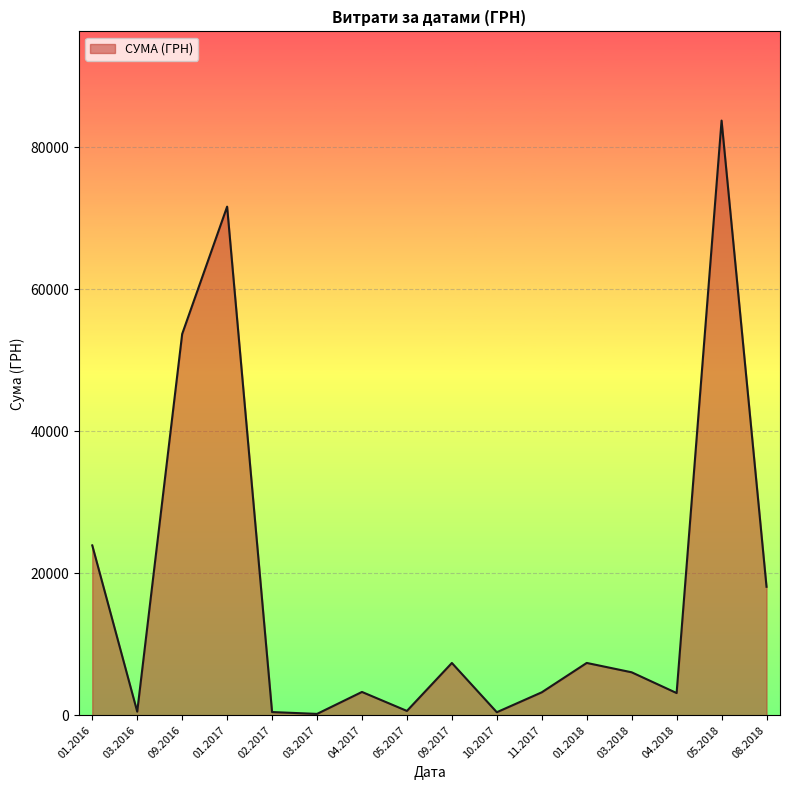

What is the smallest value displayed?

181.8